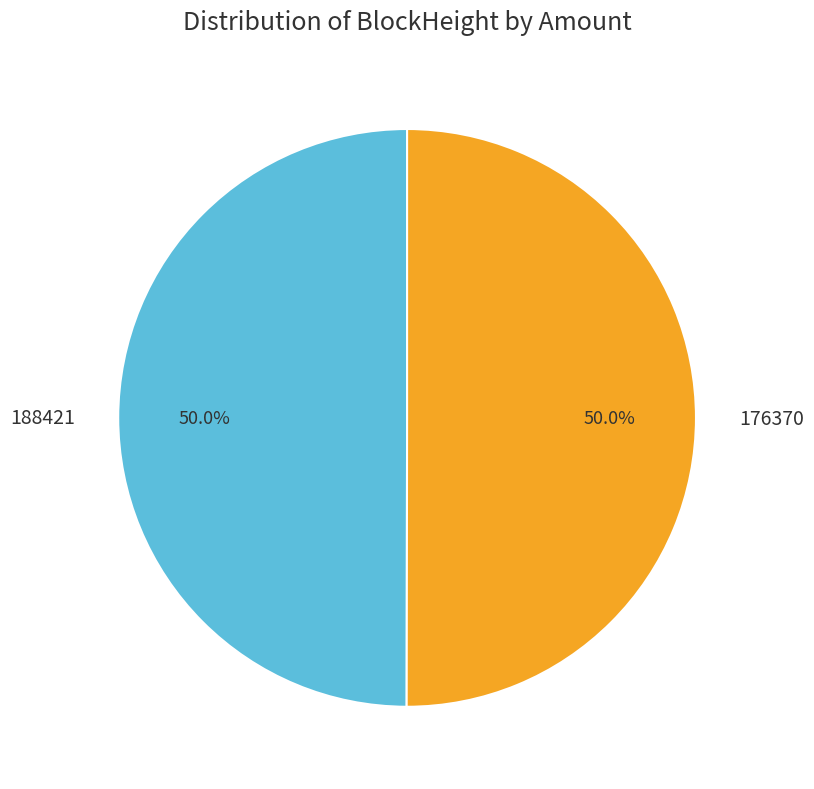

Approximately how many times larger is the value at 176370 compared to 188421?

1.0